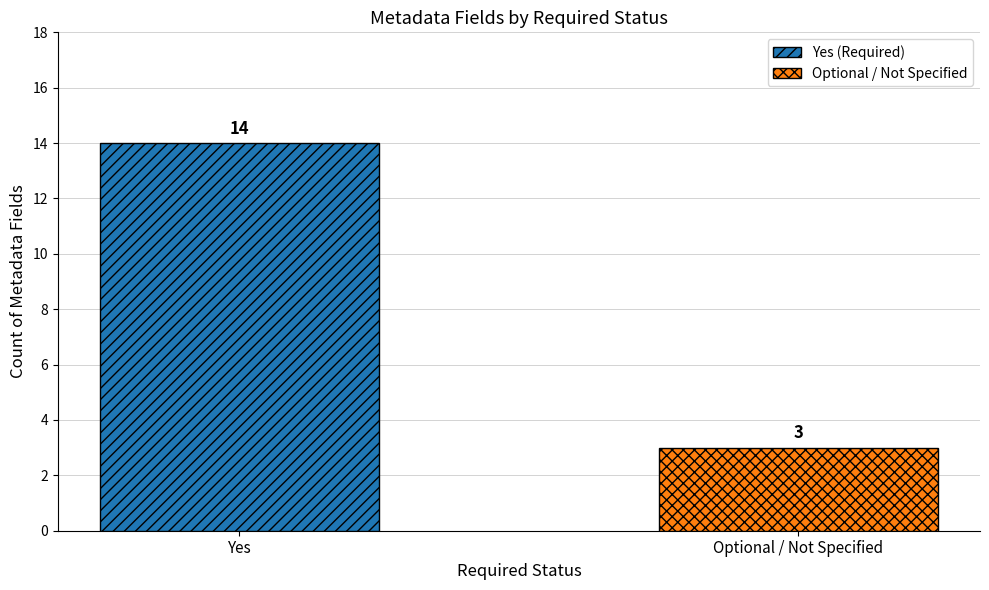

What is the greatest value displayed?

14